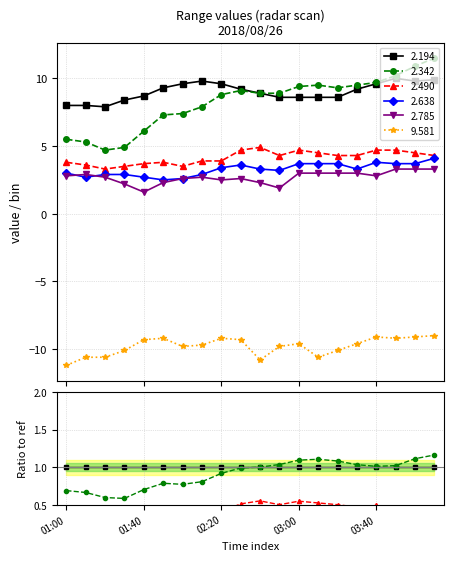

The value of 9.581 at 01:10 is -16.1. True or false?

False